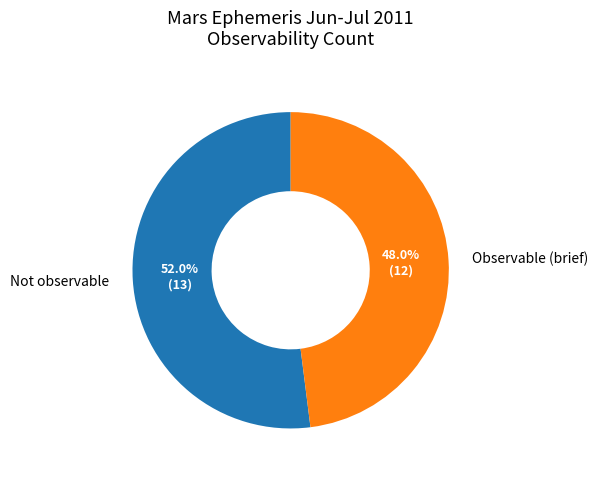

Is there a majority slice in this chart?

Yes